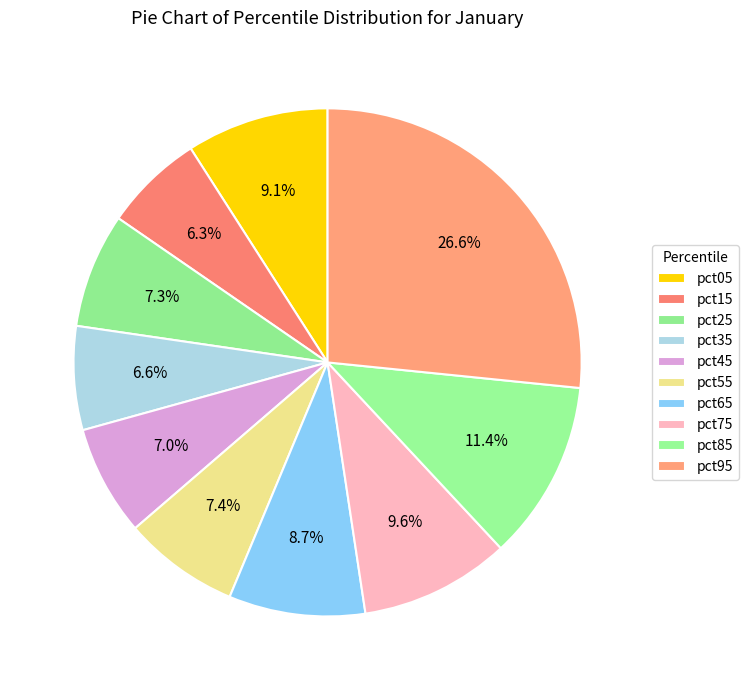

How many slices are in this pie chart?

10